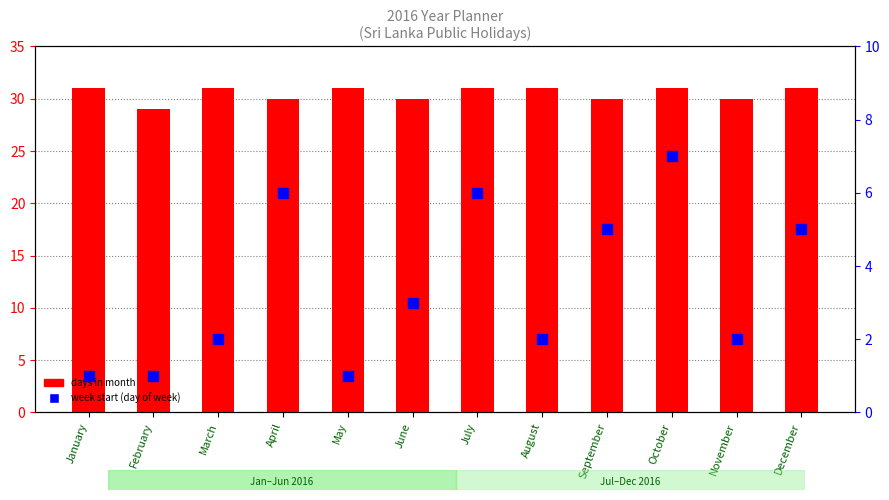

At which category is the sum across all series the highest?

October